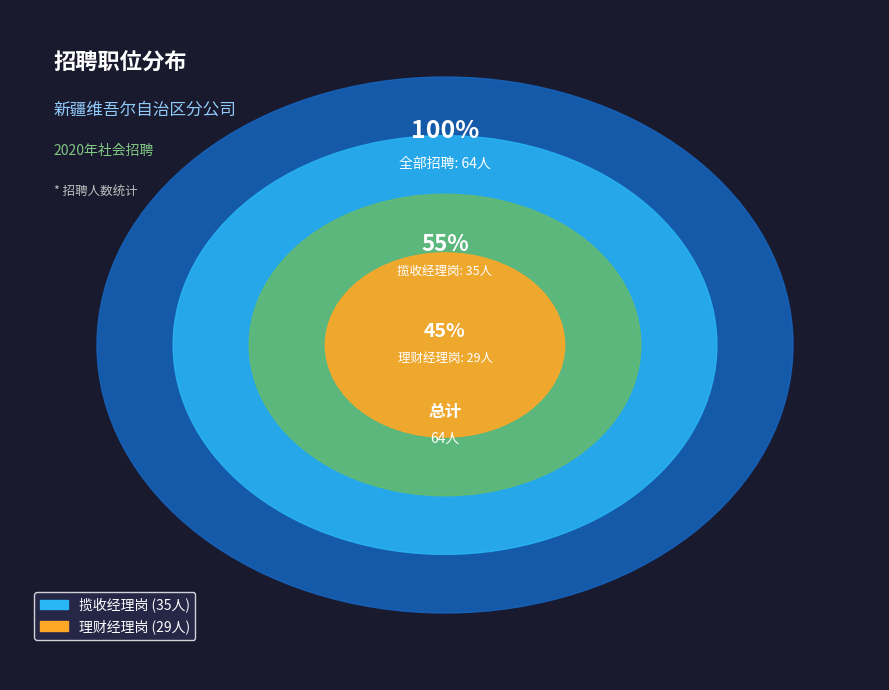

Combined, do 14 and 2 account for over 50%?

No